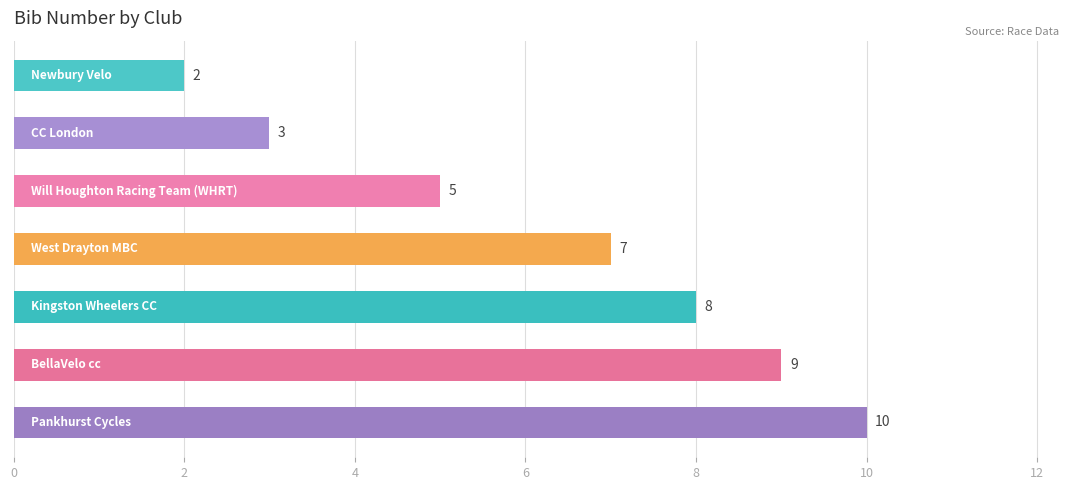

What is the value of the 1st bar from the top?

2